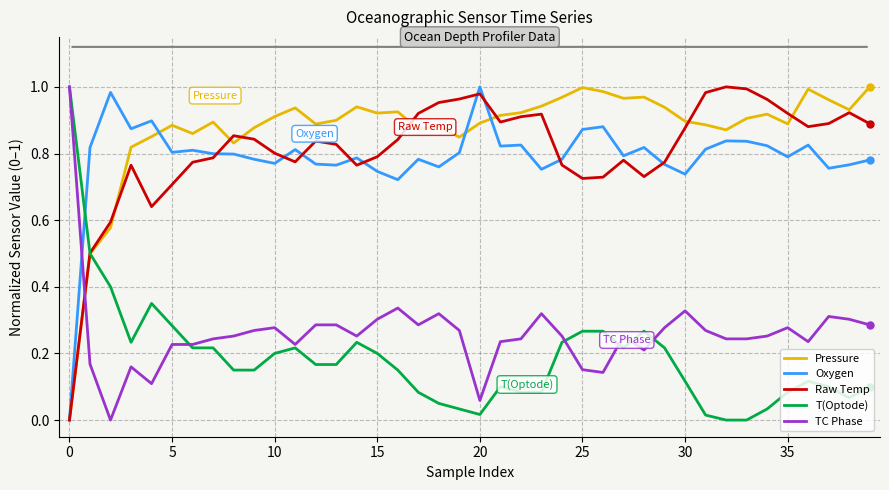

Which series has the largest total across all categories?

Pressure